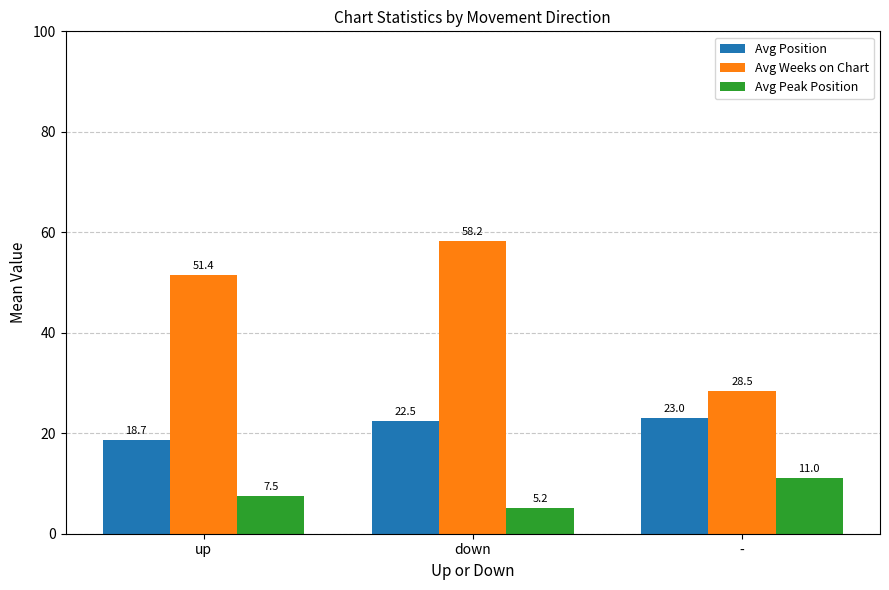

The Avg Position series shows 23.0 at -. True or false?

True